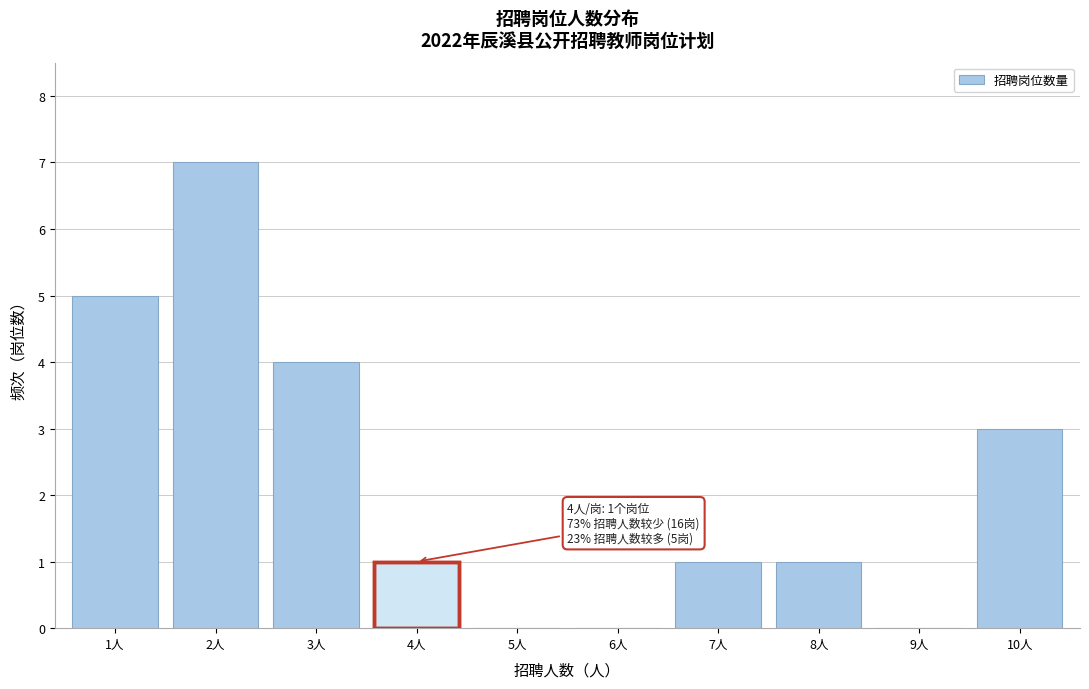

Reading left to right, extract all data points from this chart.

1人=5	2人=7	3人=4	4人=1	5人=0	6人=0	7人=1	8人=1	9人=0	10人=3